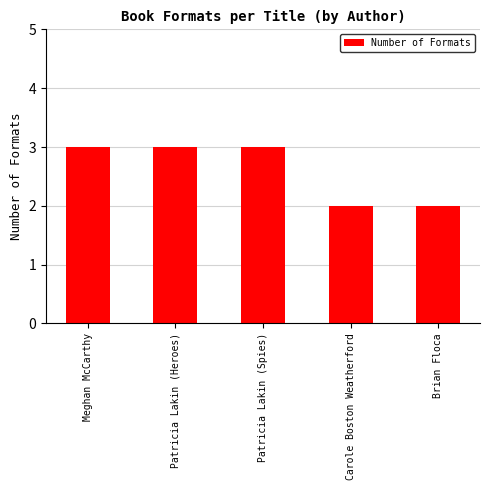

What is the greatest value displayed?

3